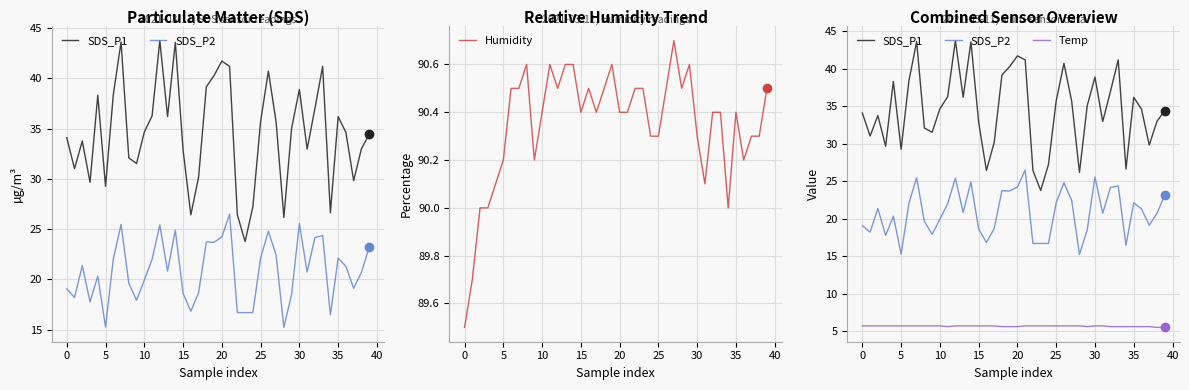

Rank the series at 30 from highest to lowest value.

Humidity, SDS_P1, SDS_P2, Temp